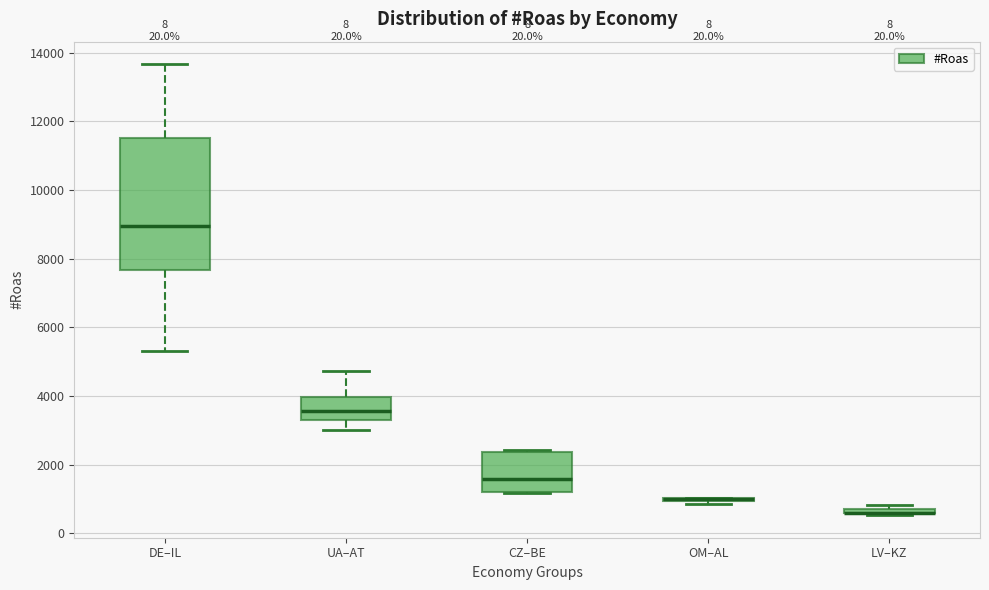

Comparing the boxes themselves (not the whiskers), which one is the tallest?

DE–IL